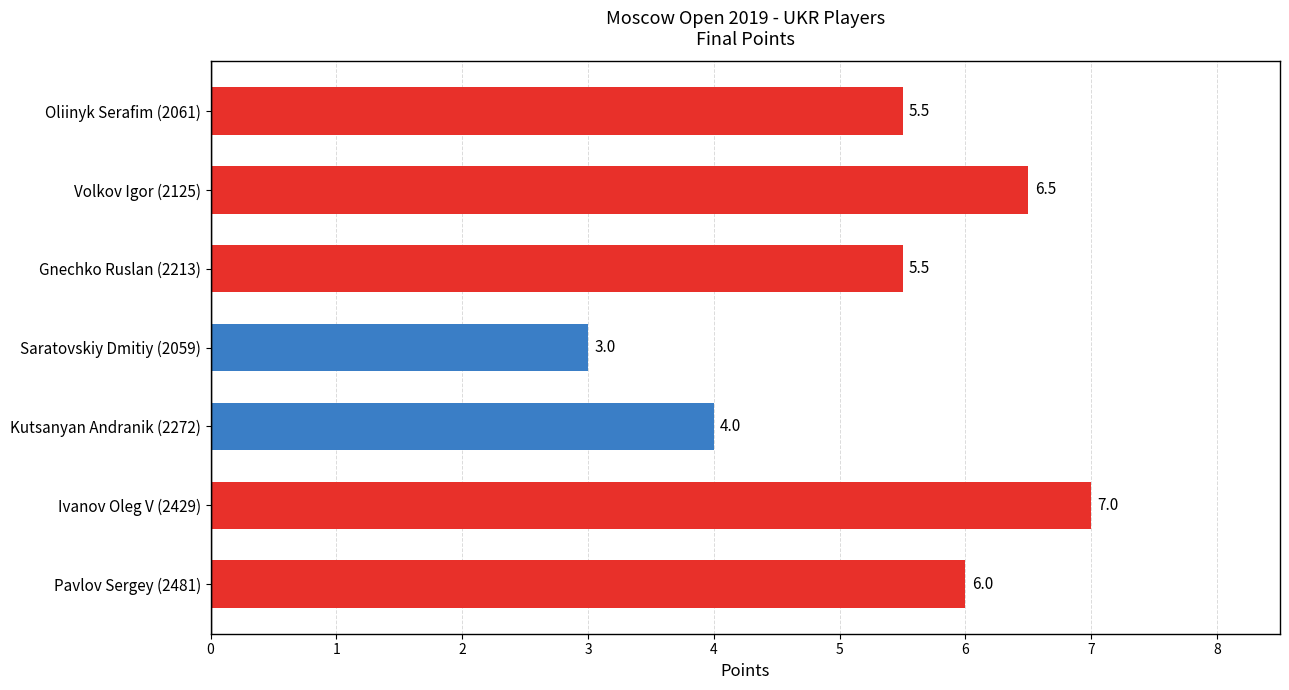

Does the chart contain any negative values?

No